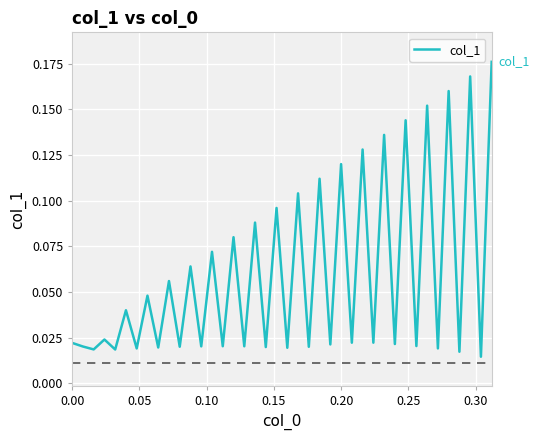

Is this an area chart (filled region under the line)?

No